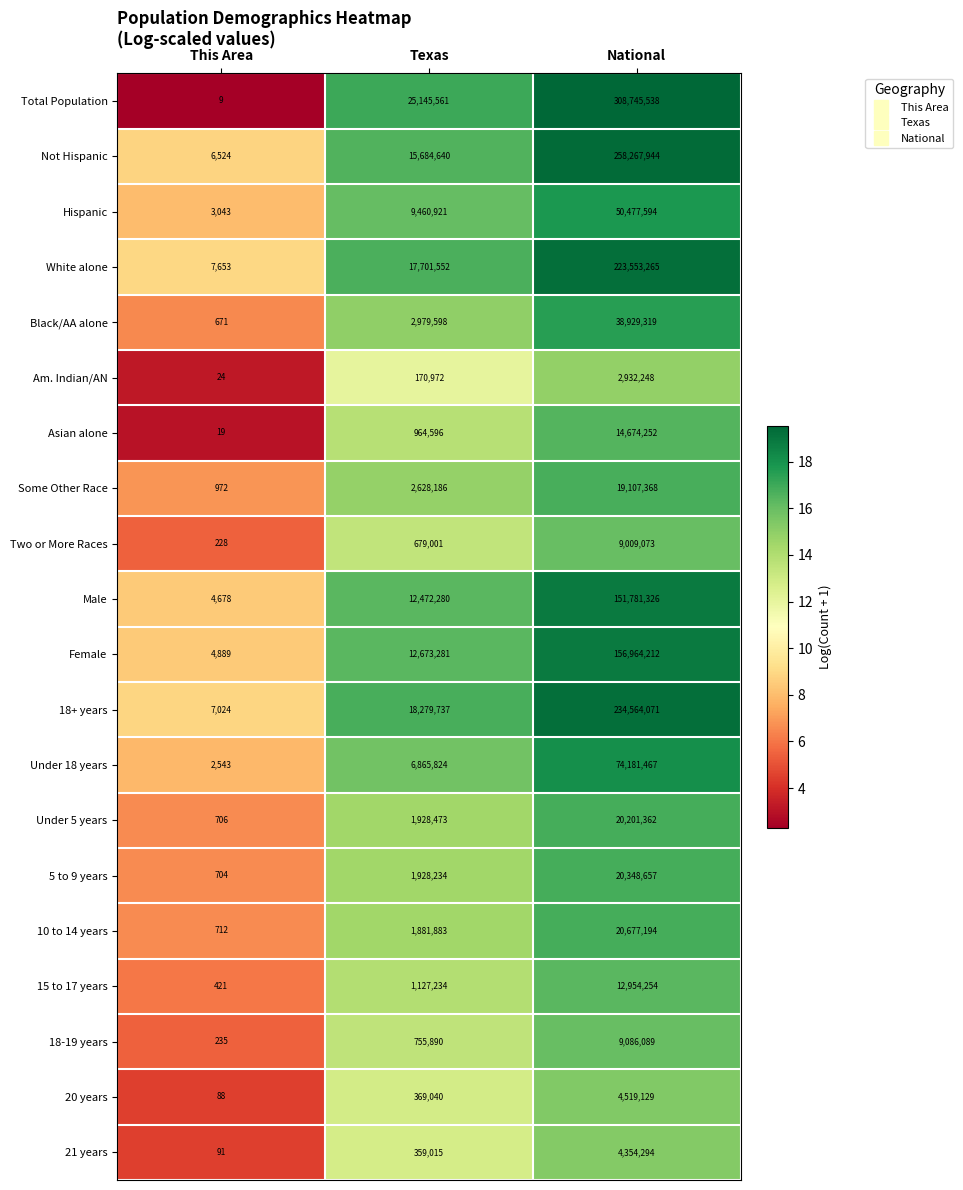

What is the sum of the Am. Indian/AN values at National and Texas?

3103220